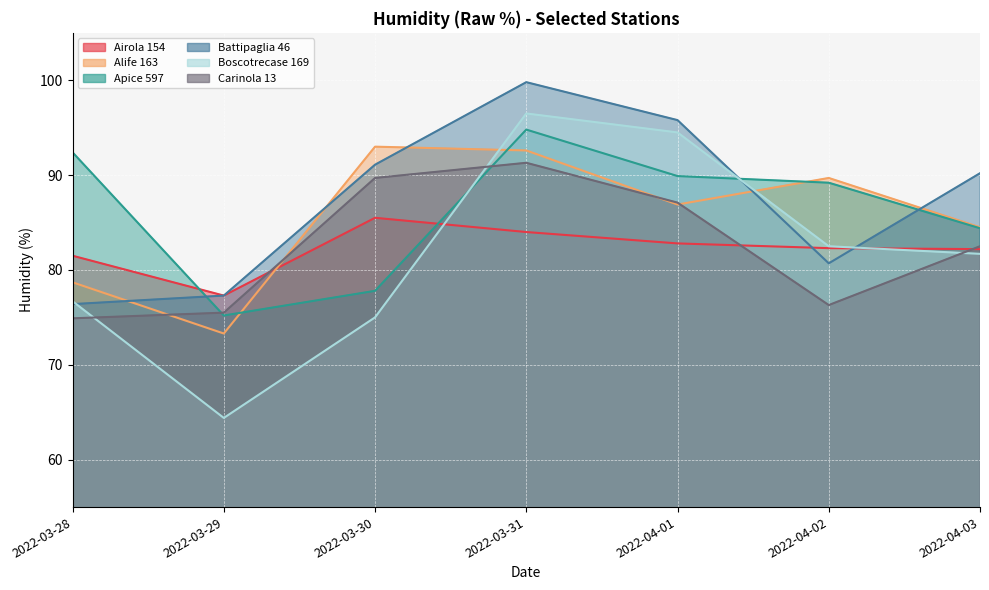

What is the spread (max minus min) of values at 2022-03-31?

15.8